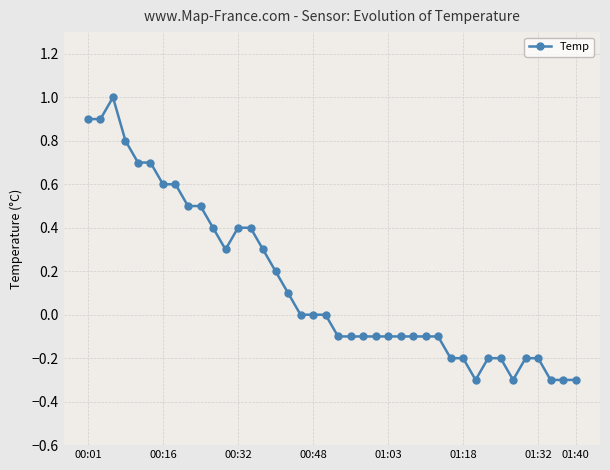

What is the difference between the maximum and second lowest values?

1.3